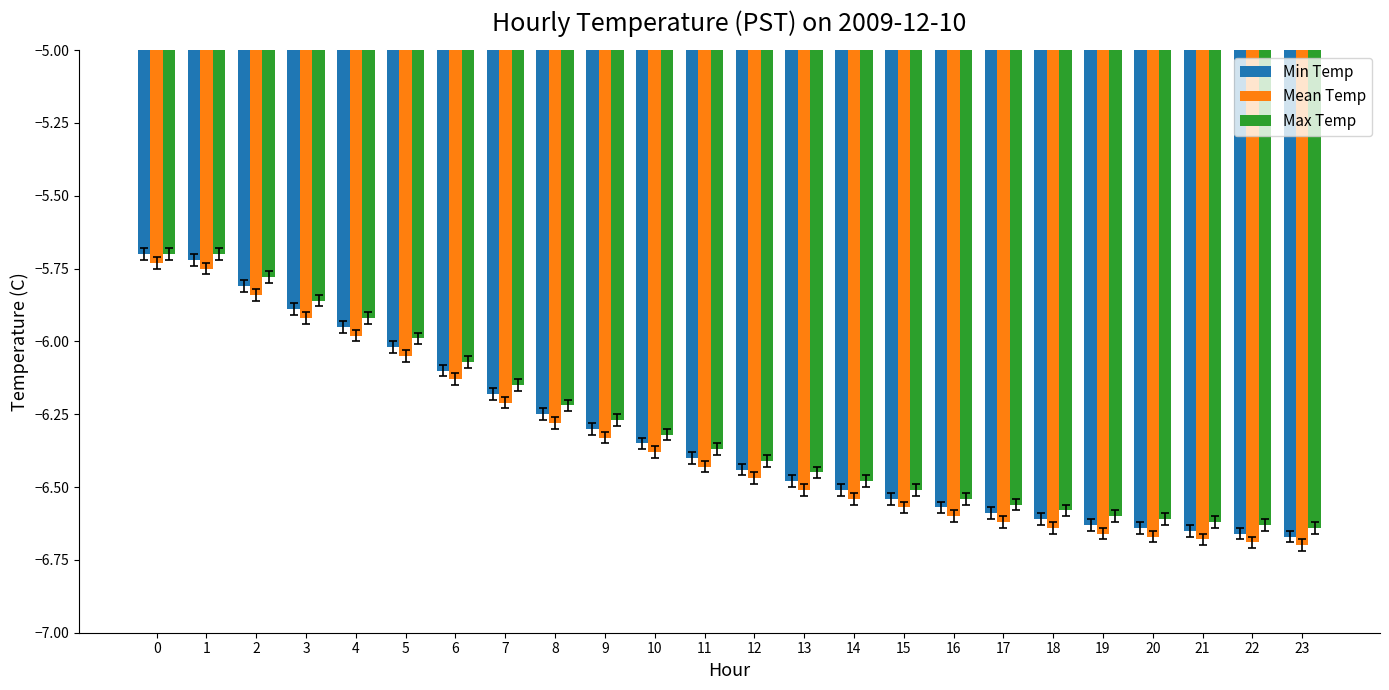

How many groups of bars are there?

24